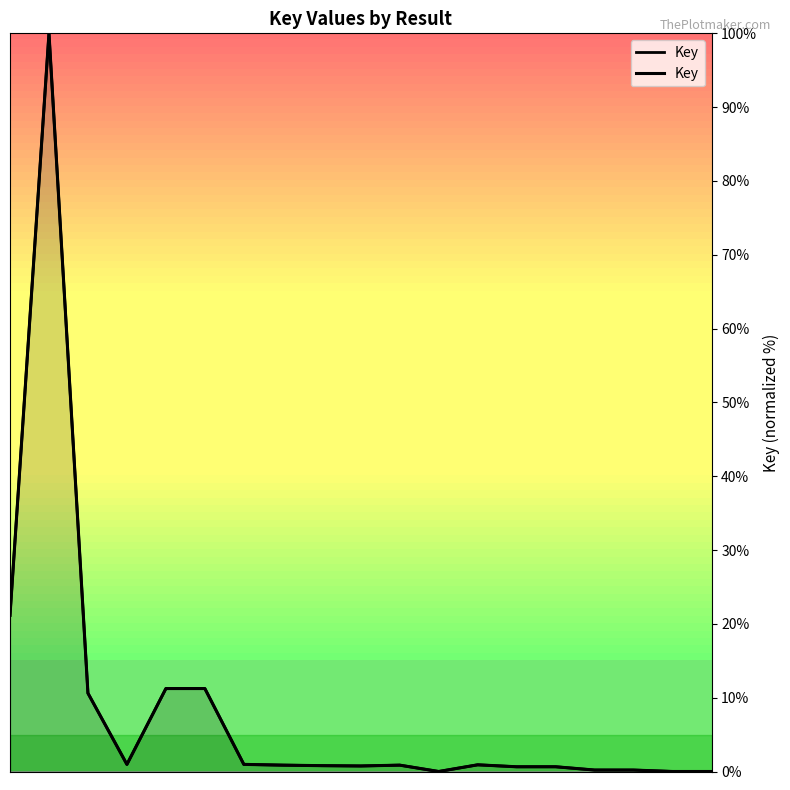

Which has a higher value, 6 or 4?

6